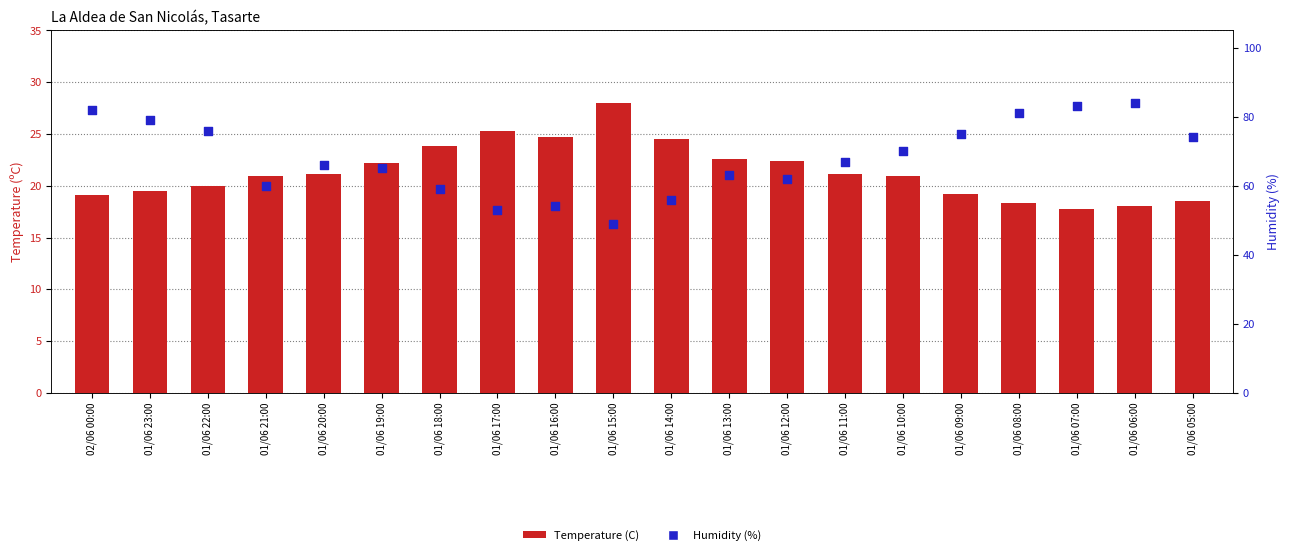

At how many categories does at least one series exceed 41?

20